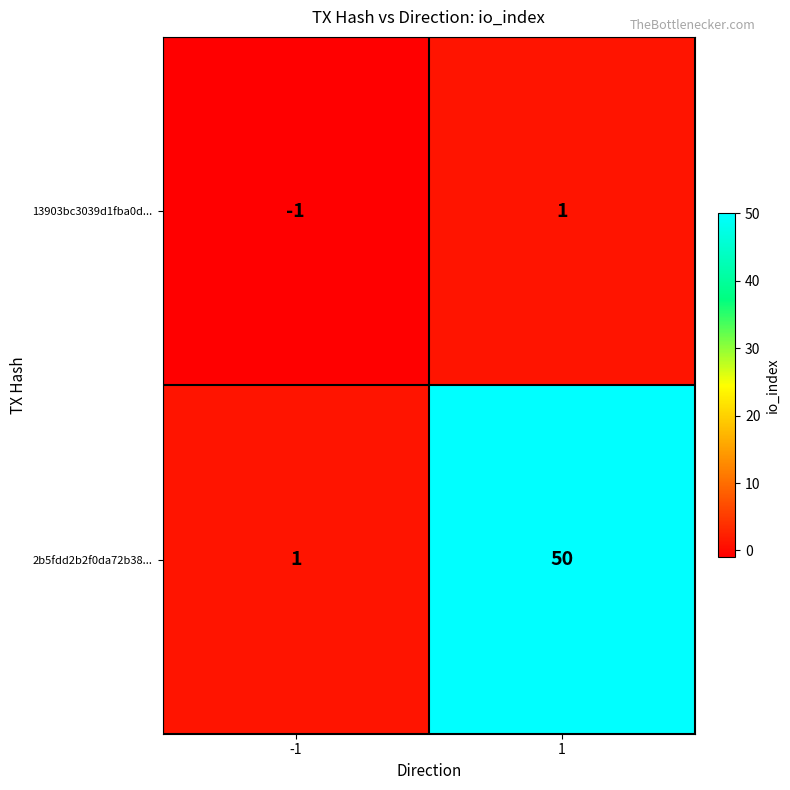

Read the 2b5fdd2b2f0da72b38... value at 1, to the nearest 5.

50